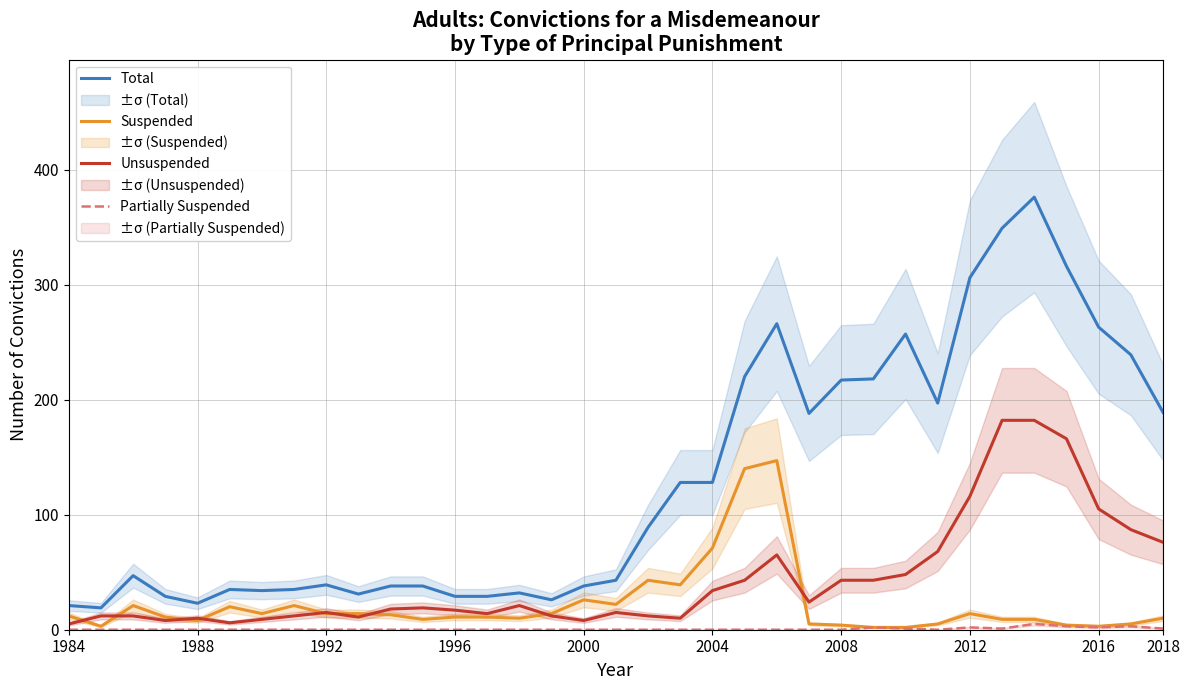

What is the maximum value for Total?

376